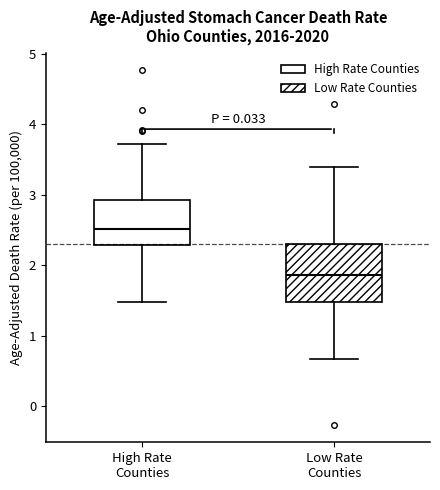

Which box is the tallest, from its lower edge to its upper edge?

Low Rate Counties